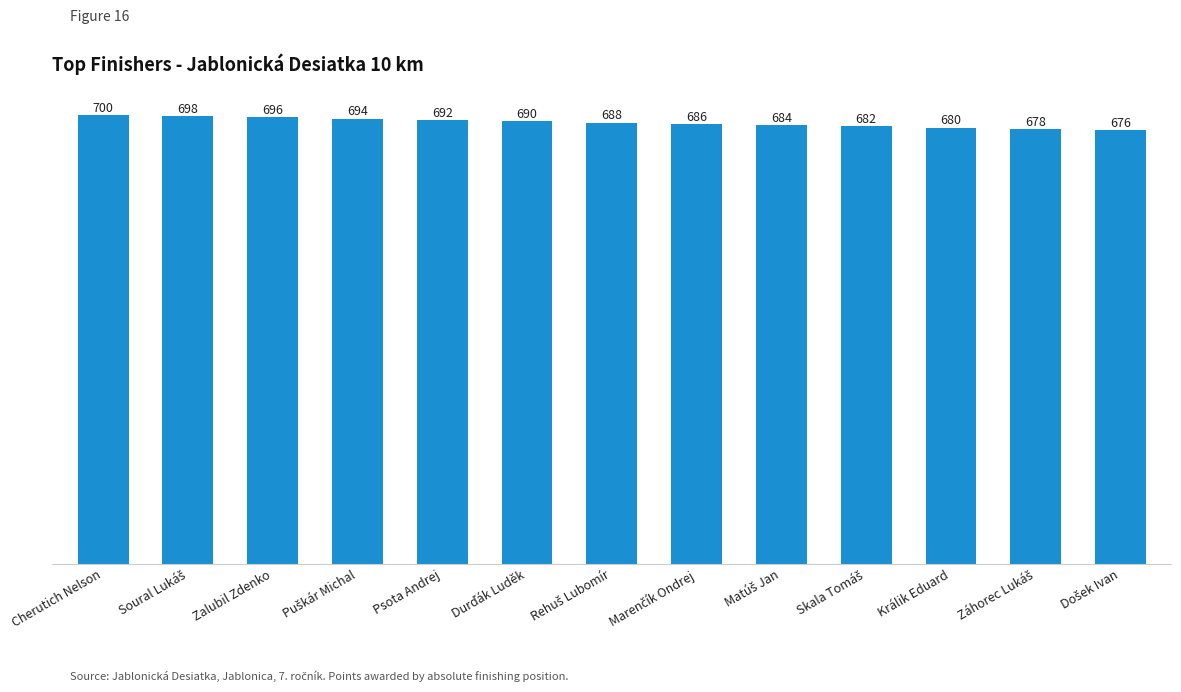

True or false: the data shows 696 at Zalubil Zdenko.

True